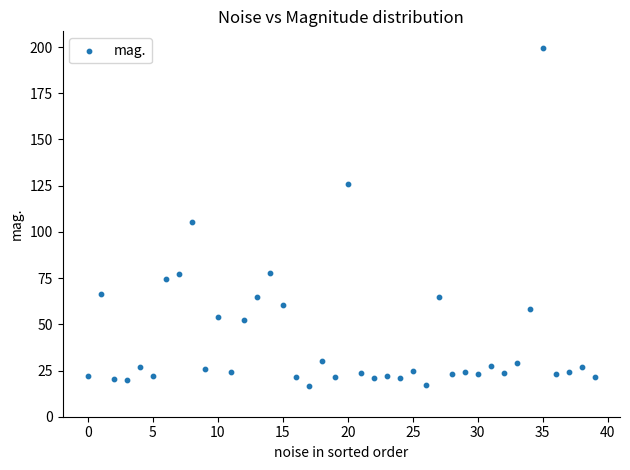

What is the range of Y values (max minus min)?

182.8